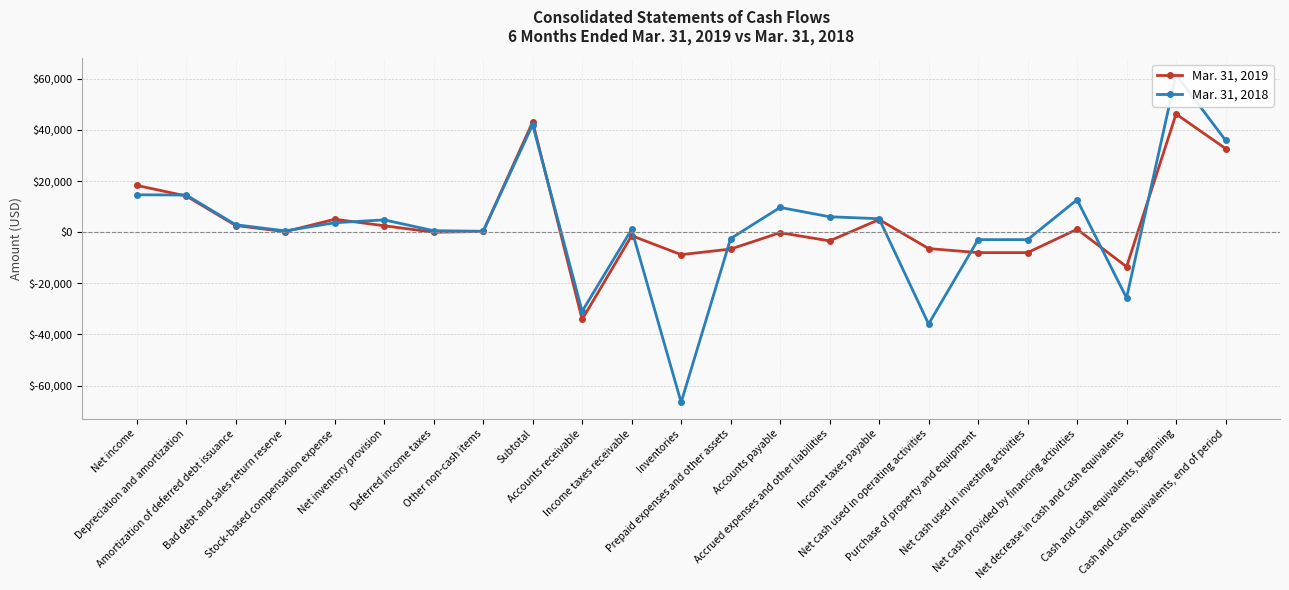

Which series has the widest spread of values?

Mar. 31, 2018